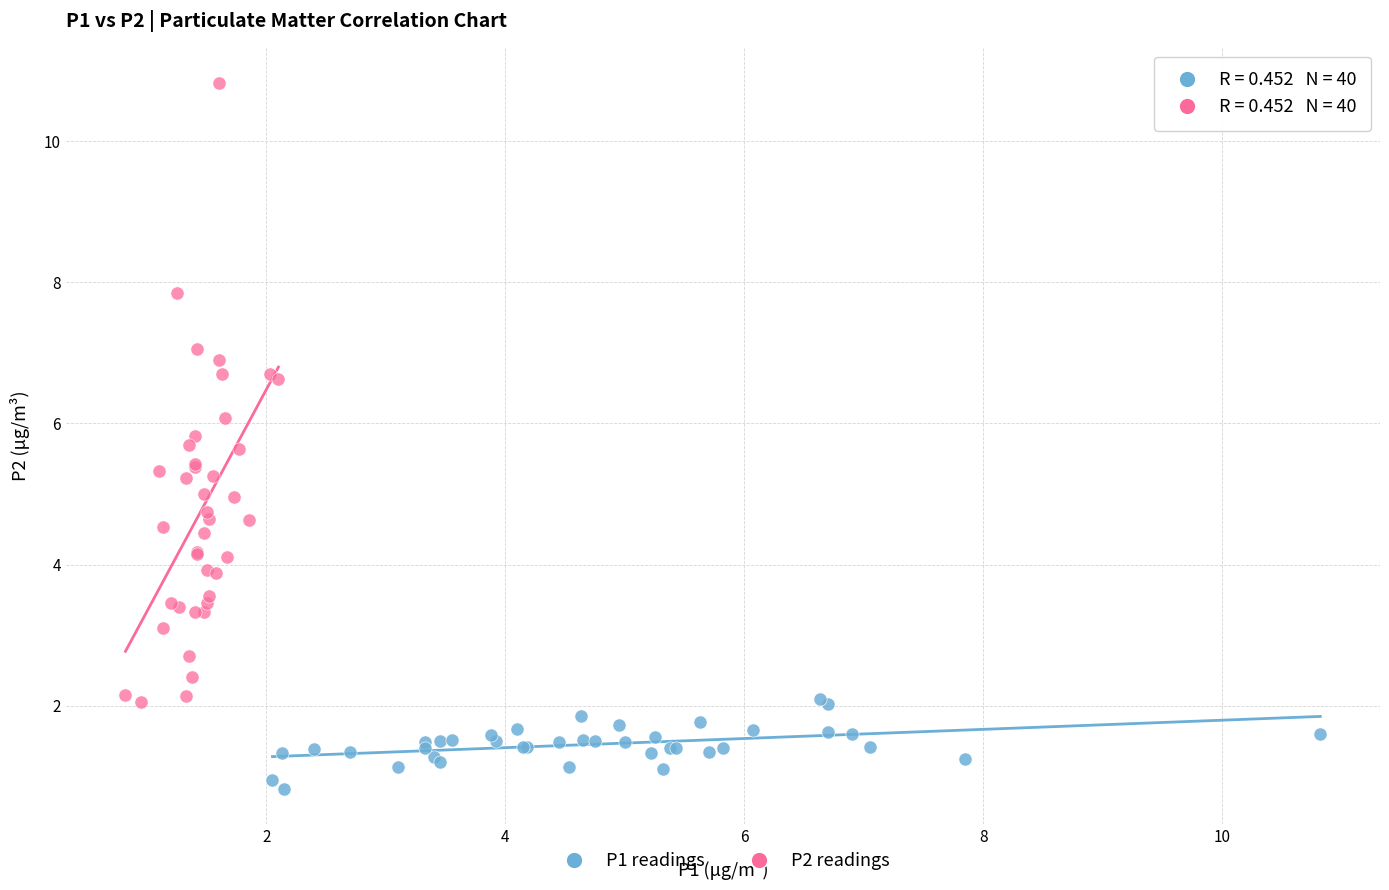

Which series contains the lowest Y value?

P1 readings